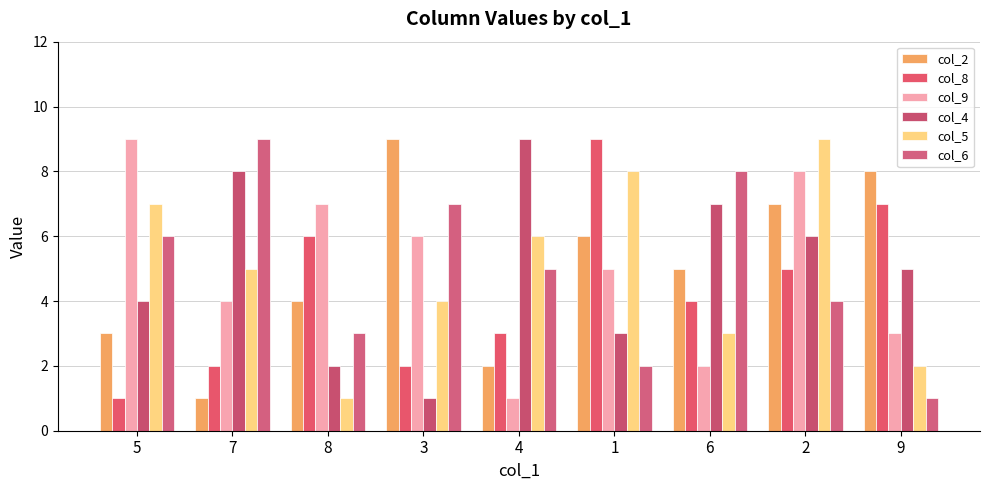

What is the difference between the highest and lowest values at 5?

8